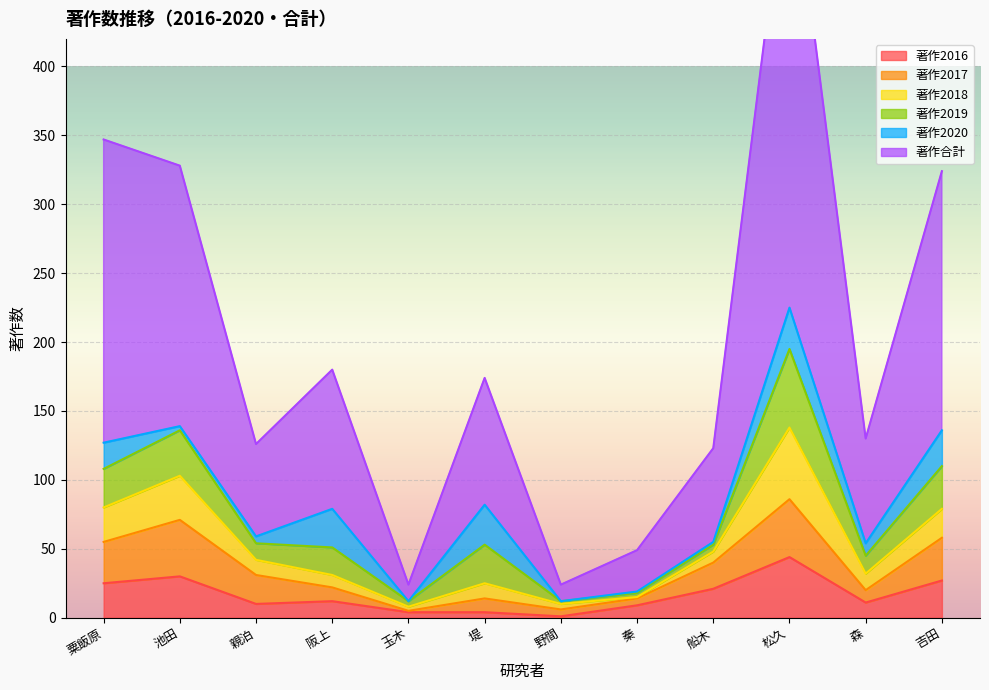

The value of 著作2016 at 松久 is 44. True or false?

True